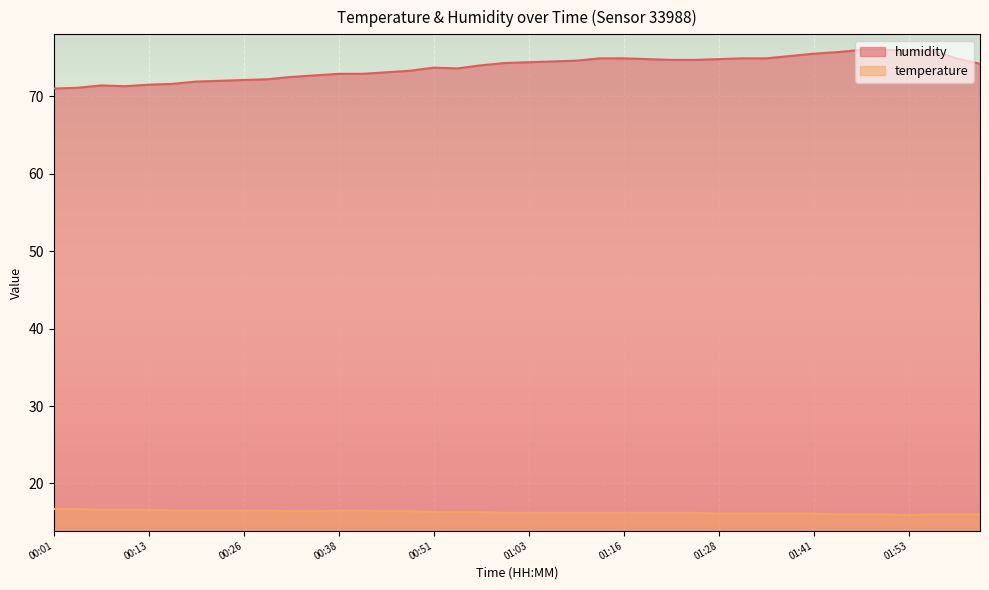

List the series in order of their overall mean, lowest first.

temperature, humidity